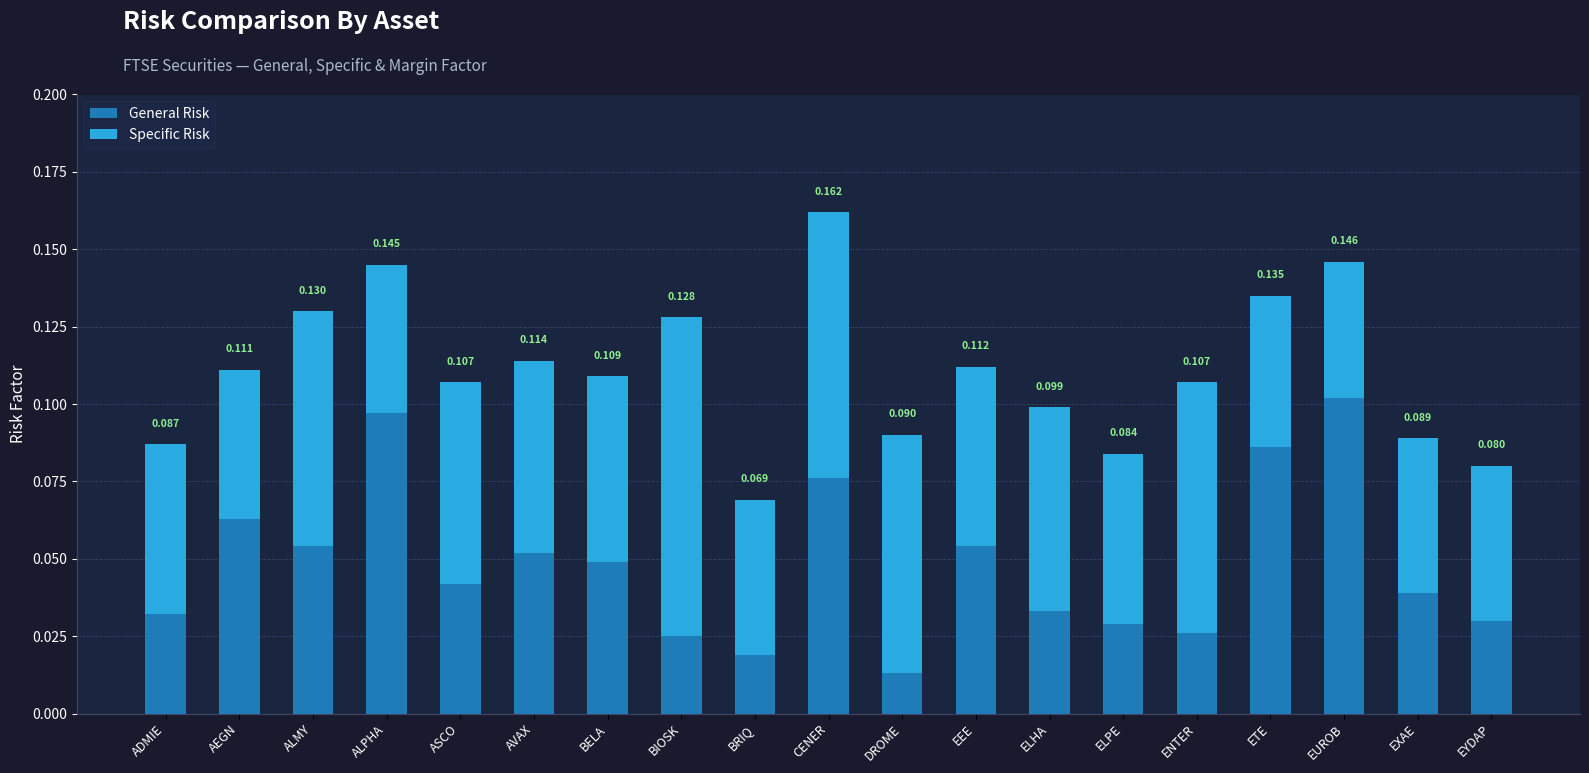

At which category is the sum across all series the highest?

CENER